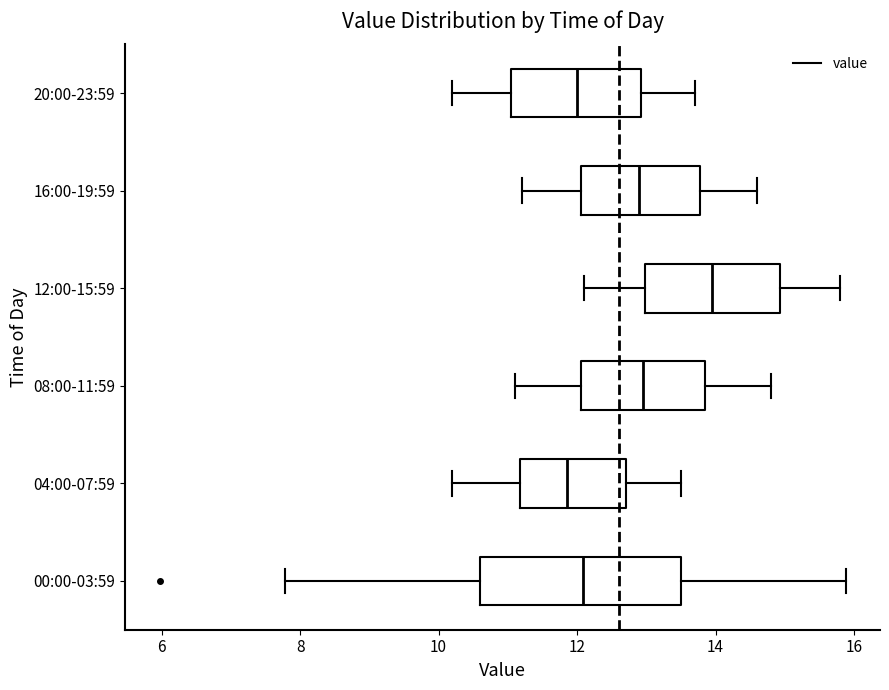

Reading bottom to top, transcribe this box plot: for each box, give where its median line is, the range the box spans, and where its two whiskers end, as read against the x-axis. The values are not printed on the chart, so give them approximately, as read against the axis.

00:00-03:59: median 12.0, box 10.6 to 13.4, whiskers 7.8 to 15.8
04:00-07:59: median 11.8, box 11.2 to 12.8, whiskers 10.2 to 13.6
08:00-11:59: median 13.0, box 12.0 to 13.8, whiskers 11.2 to 14.8
12:00-15:59: median 14.0, box 13.0 to 15.0, whiskers 12.2 to 15.8
16:00-19:59: median 13.0, box 12.0 to 13.8, whiskers 11.2 to 14.6
20:00-23:59: median 12.0, box 11.0 to 13.0, whiskers 10.2 to 13.8